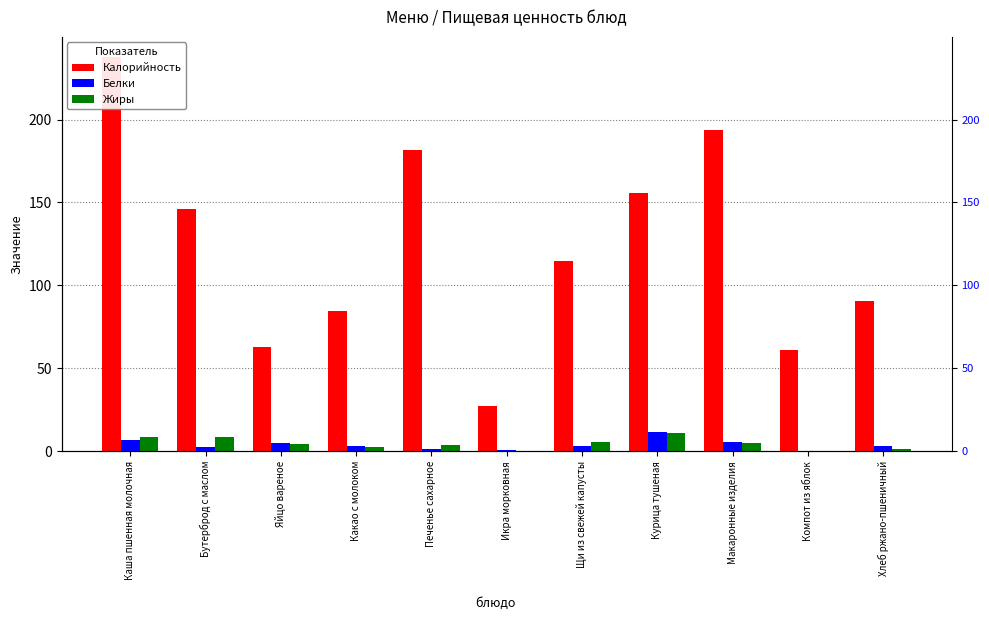

What is the label of the 1st bar from the right?

Хлеб ржано-пшеничный